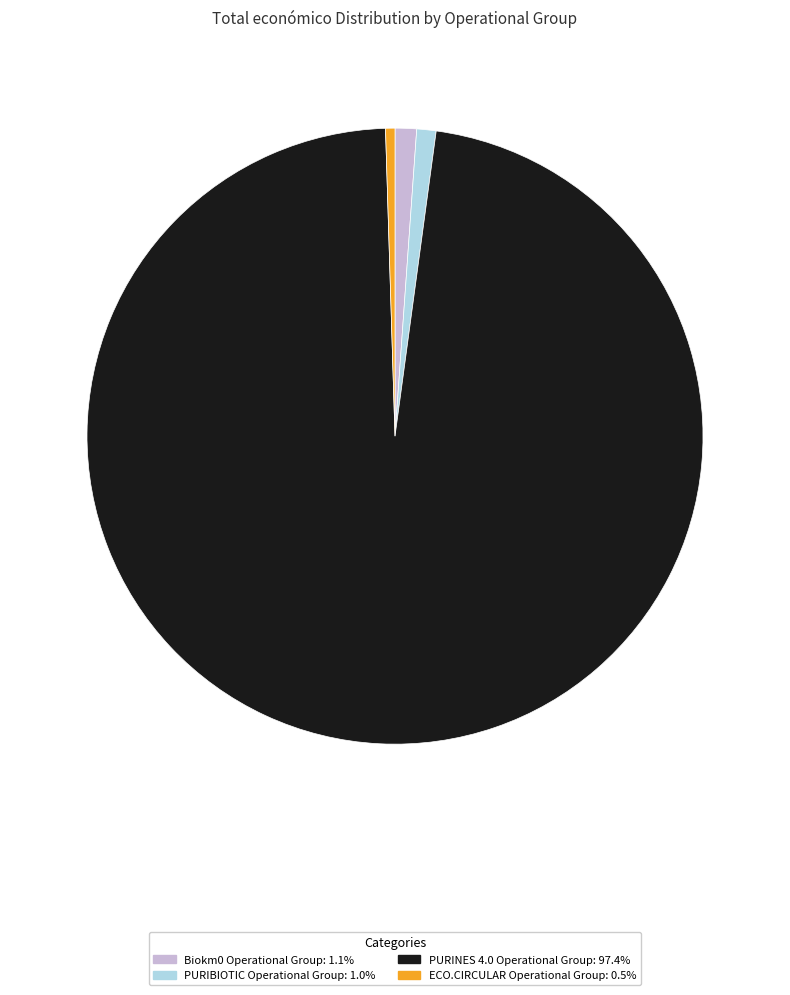

How many segments does this pie chart have?

4